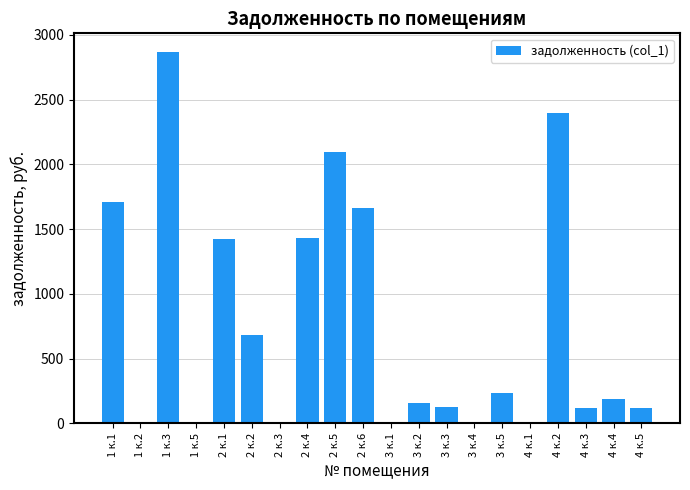

The chart shows a value of 0.0 at 1 к.5. True or false?

True